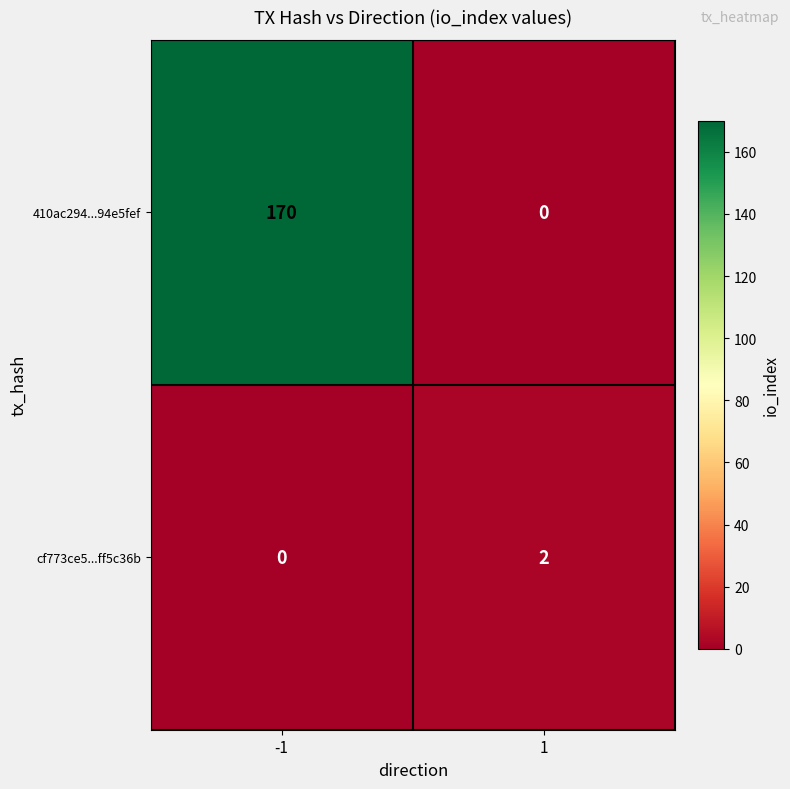

Is the value of cf773ce5...ff5c36b at 1 greater than the value of 410ac294...94e5fef at -1?

No